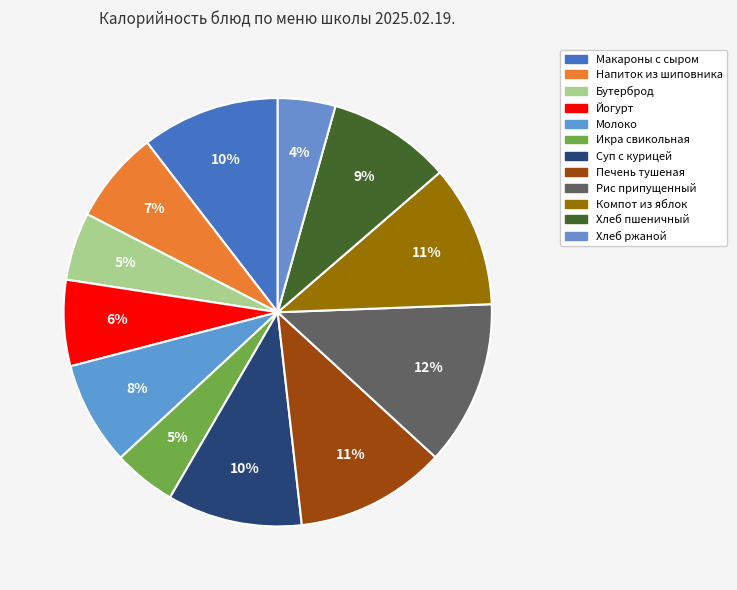

Which category has the biggest portion of the pie?

Рис припущенный